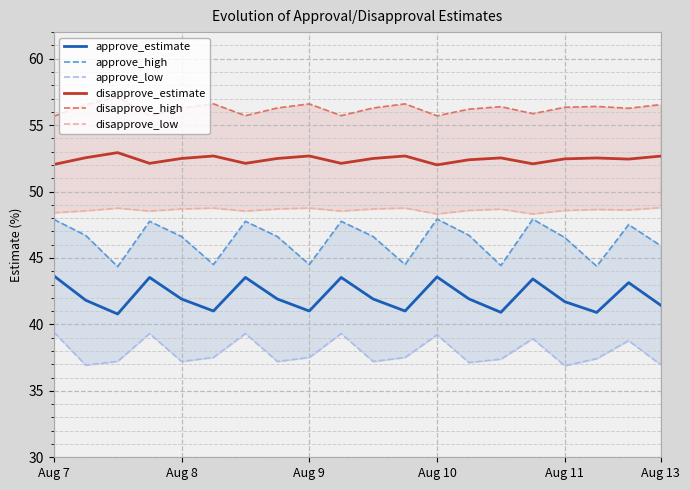

Is the value of approve_estimate at Aug 10 greater than the value of disapprove_estimate at Aug 8?

No